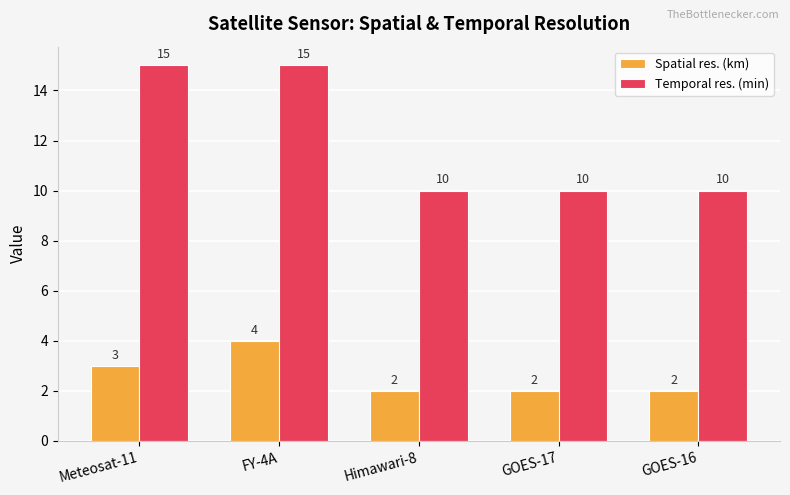

Reading left to right, list all the values displayed in this chart.

Spatial res. (km): Meteosat-11=3	FY-4A=4	Himawari-8=2	GOES-17=2	GOES-16=2
Temporal res. (min): Meteosat-11=15	FY-4A=15	Himawari-8=10	GOES-17=10	GOES-16=10